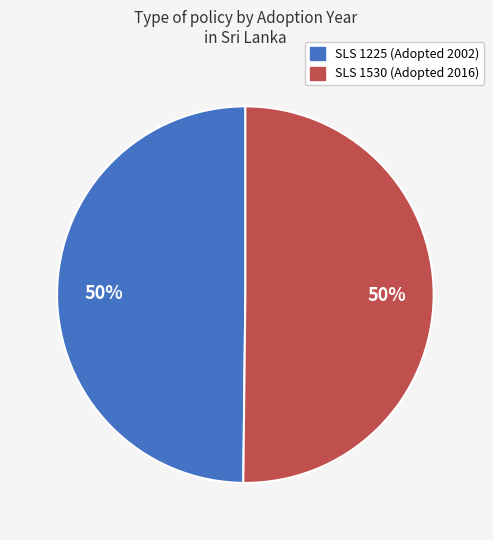

To the nearest percent, what is the combined percentage of SLS 1225 (Adopted 2002) and SLS 1530 (Adopted 2016)?

100%